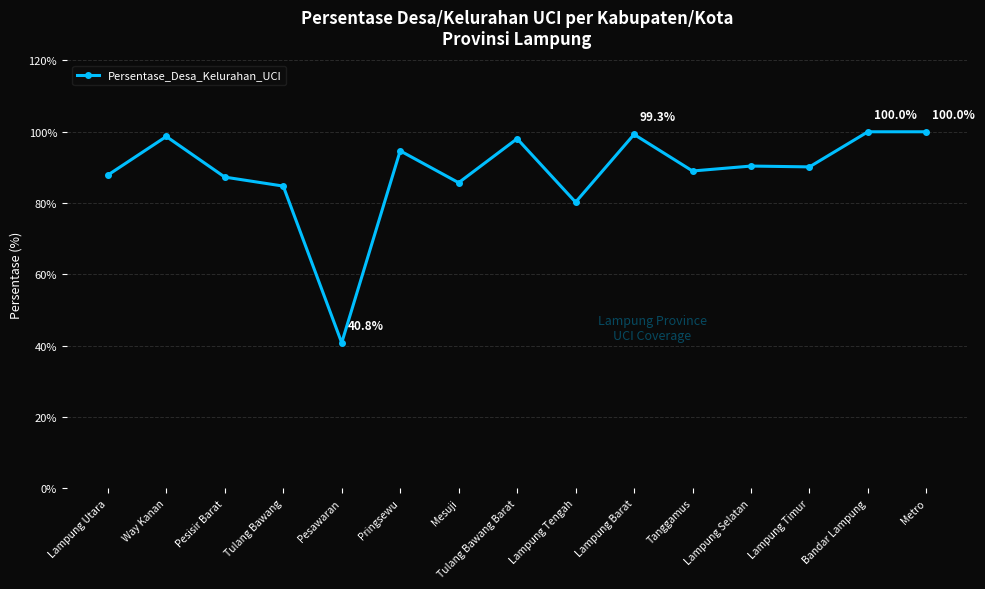

What is the sum of all values?

1326.9